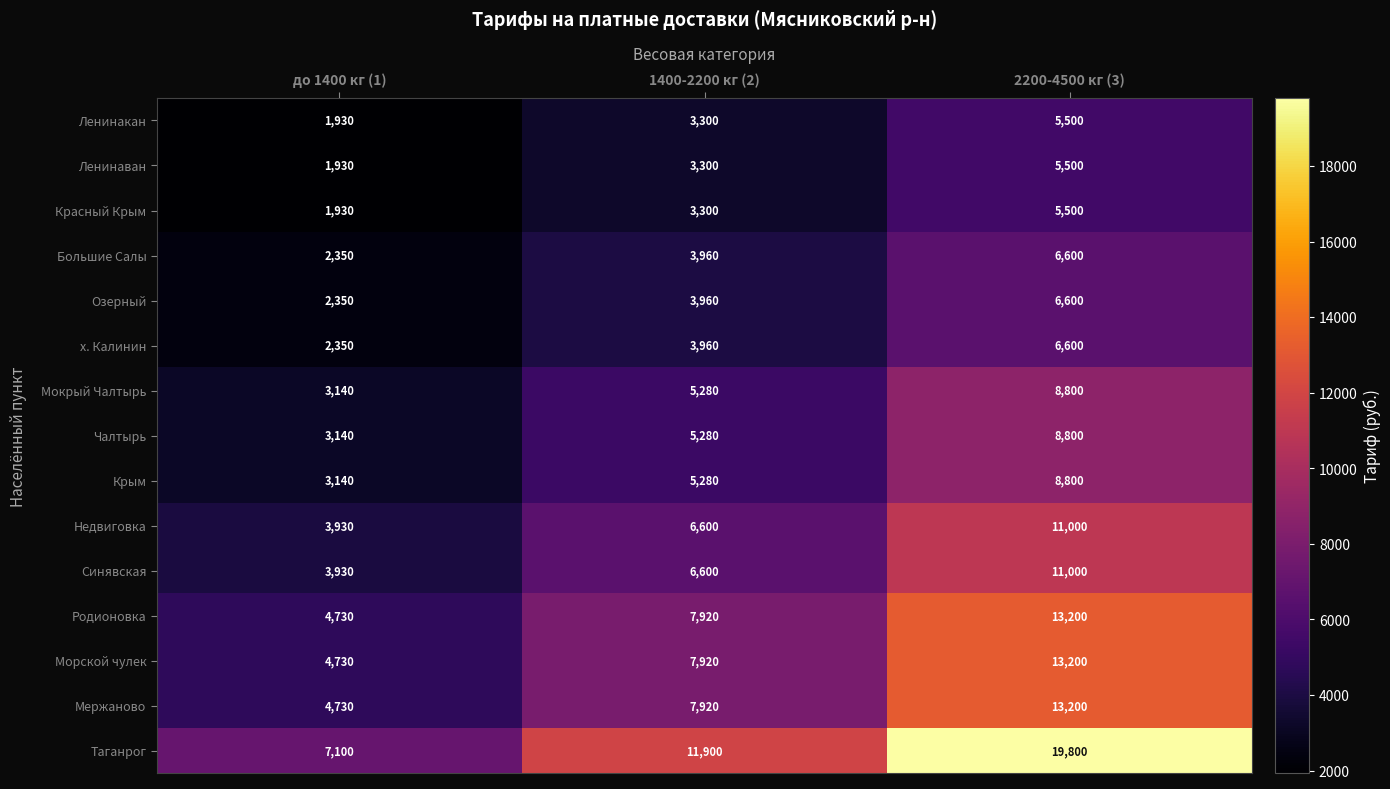

List the labels in order of Мержаново value, largest first.

2200-4500 кг (3), 1400-2200 кг (2), до 1400 кг (1)